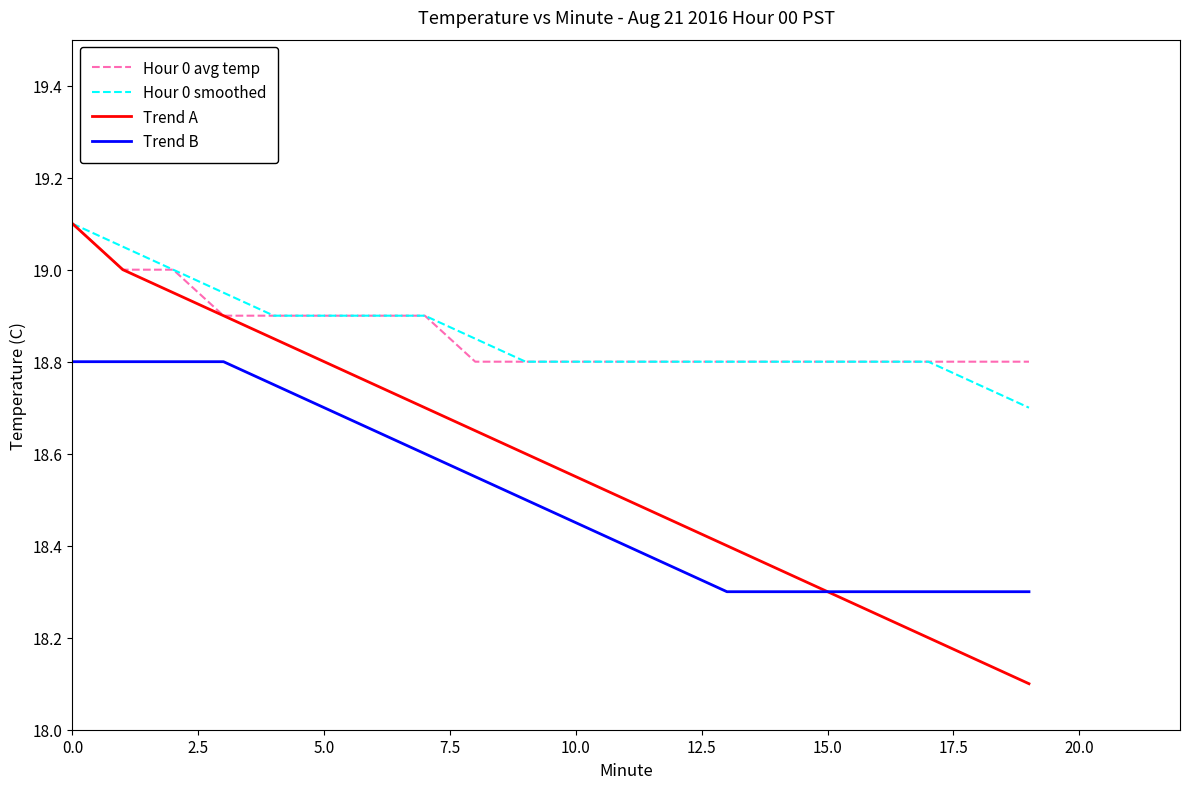

How many lines are shown in the chart?

4